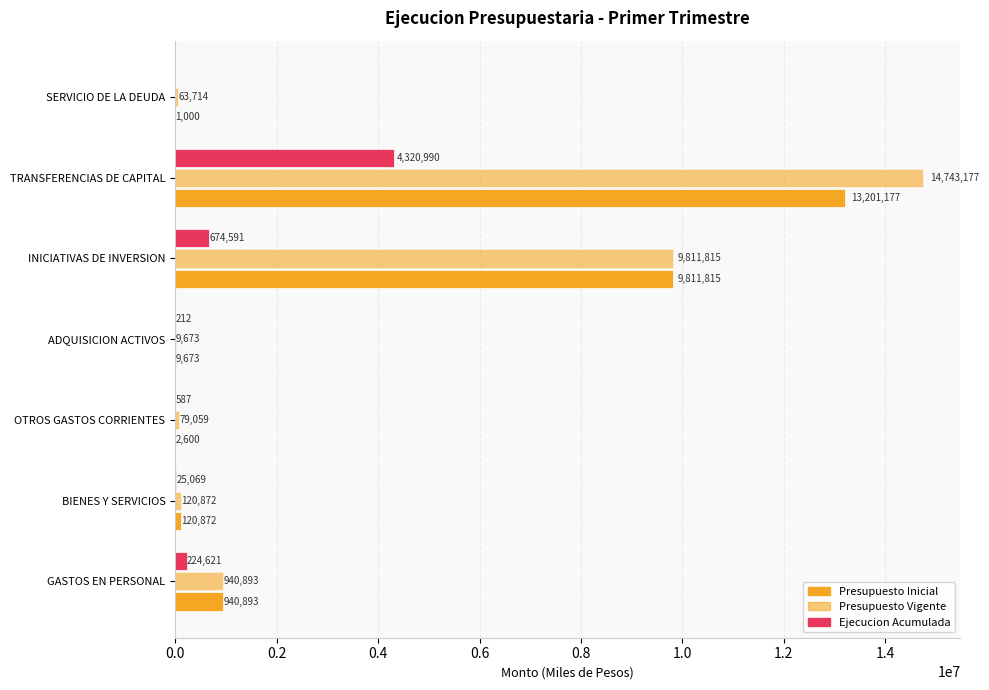

Count the number of categories in the chart.

7